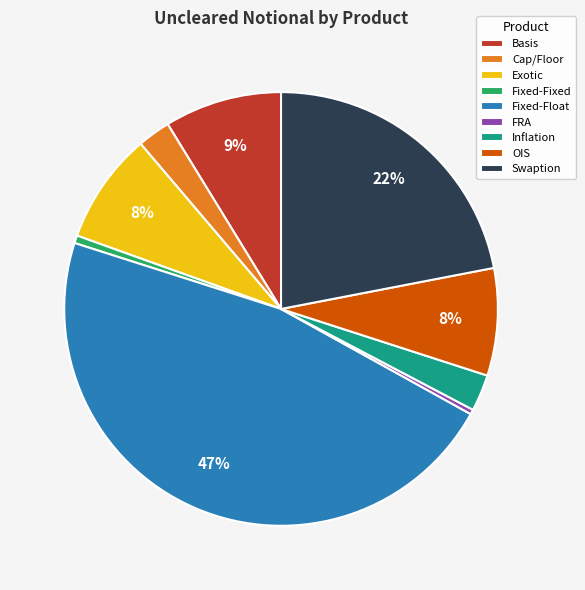

What percentage is the Fixed-Float slice, to the nearest percent?

47%